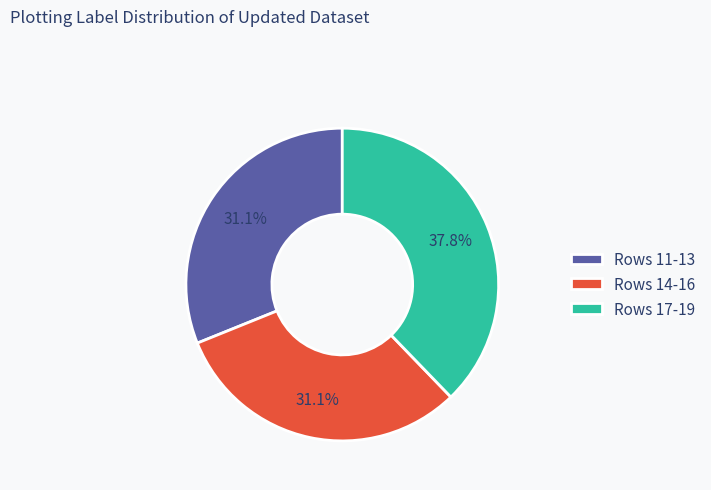

Approximately how many times larger is the value at Rows 17-19 compared to Rows 11-13?

1.2